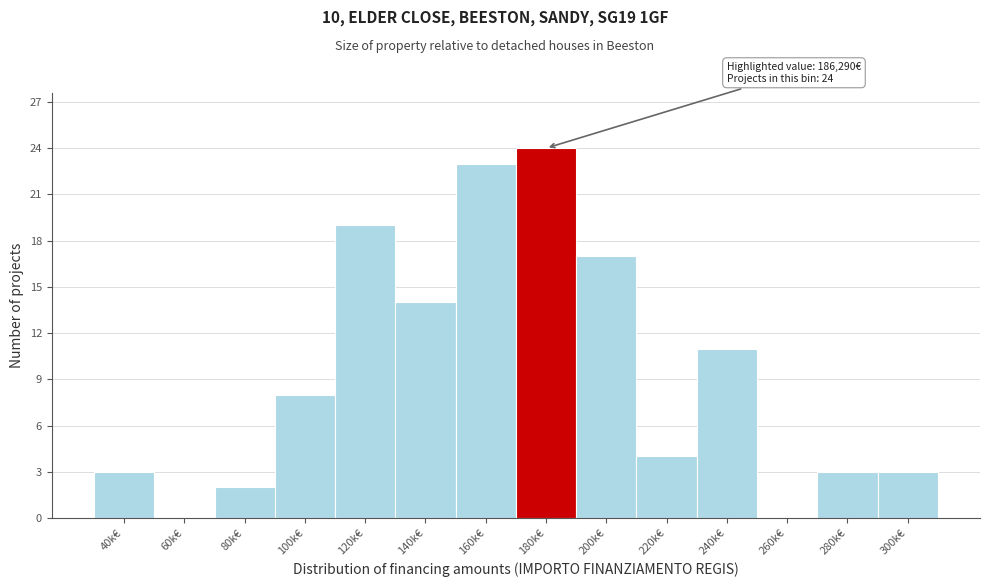

Reading right to left, list all the values displayed in this chart.

300k€=3	280k€=3	260k€=0	240k€=11	220k€=4	200k€=17	180k€=24	160k€=23	140k€=14	120k€=19	100k€=8	80k€=2	60k€=0	40k€=3